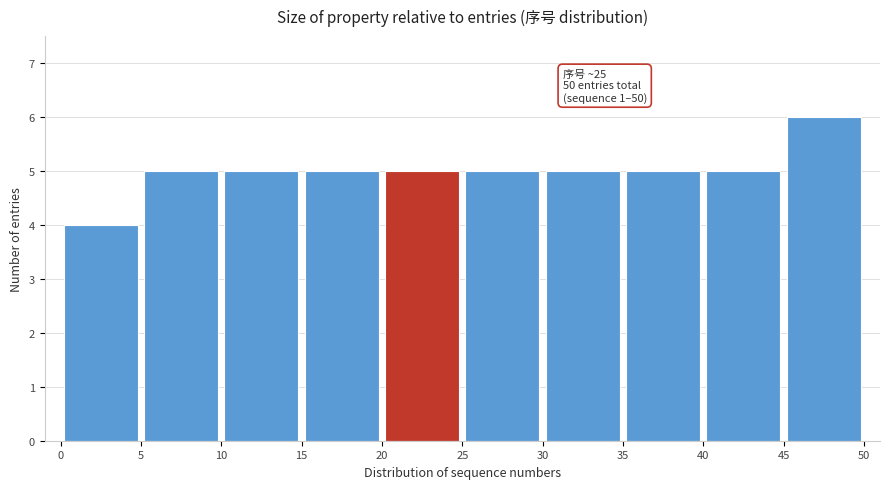

Over which range of the x-axis is the bar tallest?

45 to 50